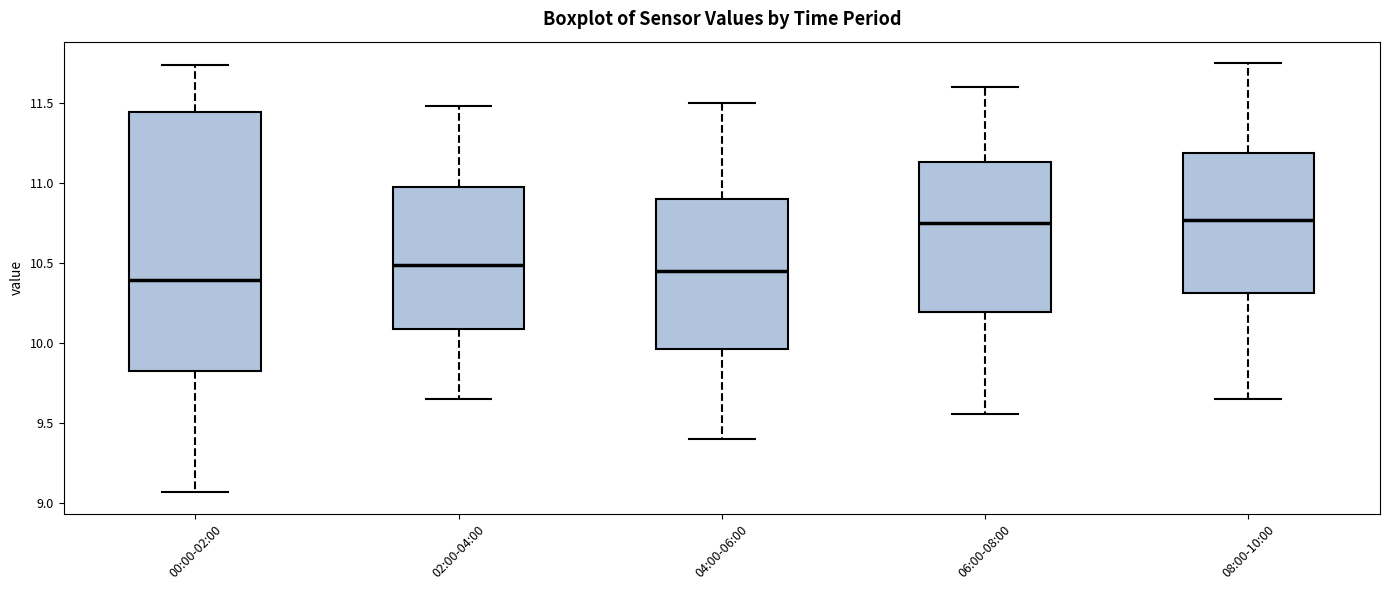

Reading left to right, transcribe this box plot: for each box, give where its median line is, the range the box spans, and where its two whiskers end, as read against the y-axis. The values are not printed on the chart, so give them approximately, as read against the axis.

00:00-02:00: median 10.40, box 9.85 to 11.45, whiskers 9.05 to 11.75
02:00-04:00: median 10.50, box 10.10 to 11.00, whiskers 9.65 to 11.50
04:00-06:00: median 10.45, box 9.95 to 10.90, whiskers 9.40 to 11.50
06:00-08:00: median 10.75, box 10.20 to 11.15, whiskers 9.55 to 11.60
08:00-10:00: median 10.75, box 10.30 to 11.20, whiskers 9.65 to 11.75